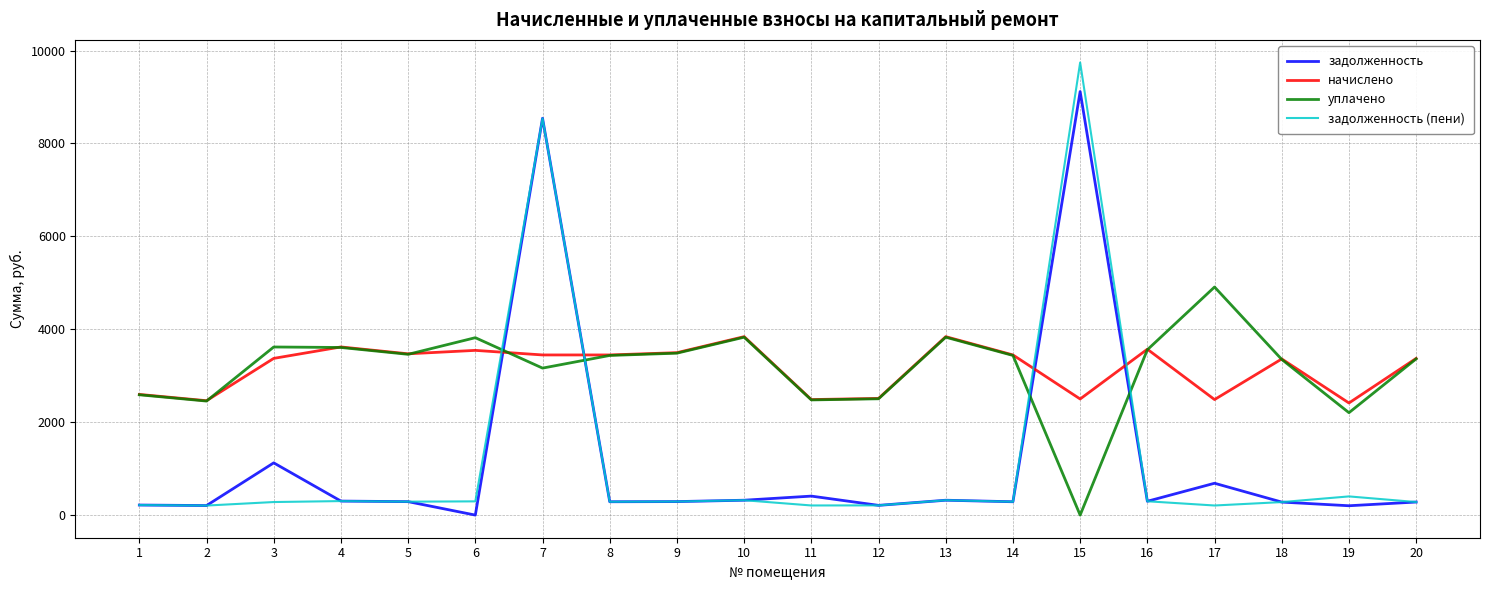

How many series are shown in this chart?

4